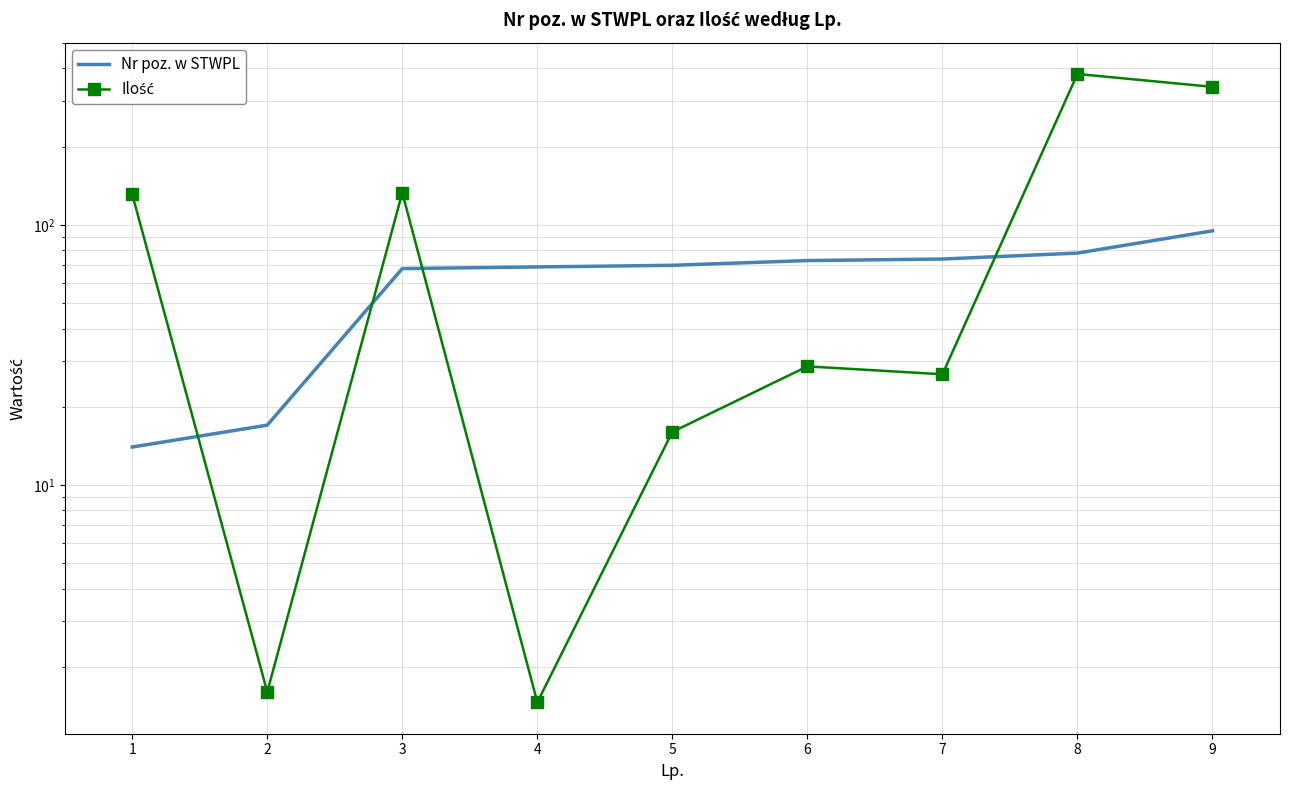

What is the value of the Nr poz. w STWPL point at the 4th from the left?

69.0